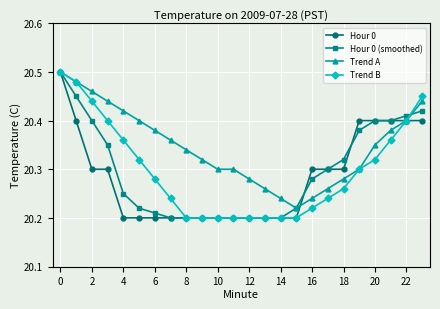

Which series has the largest total across all categories?

Trend A